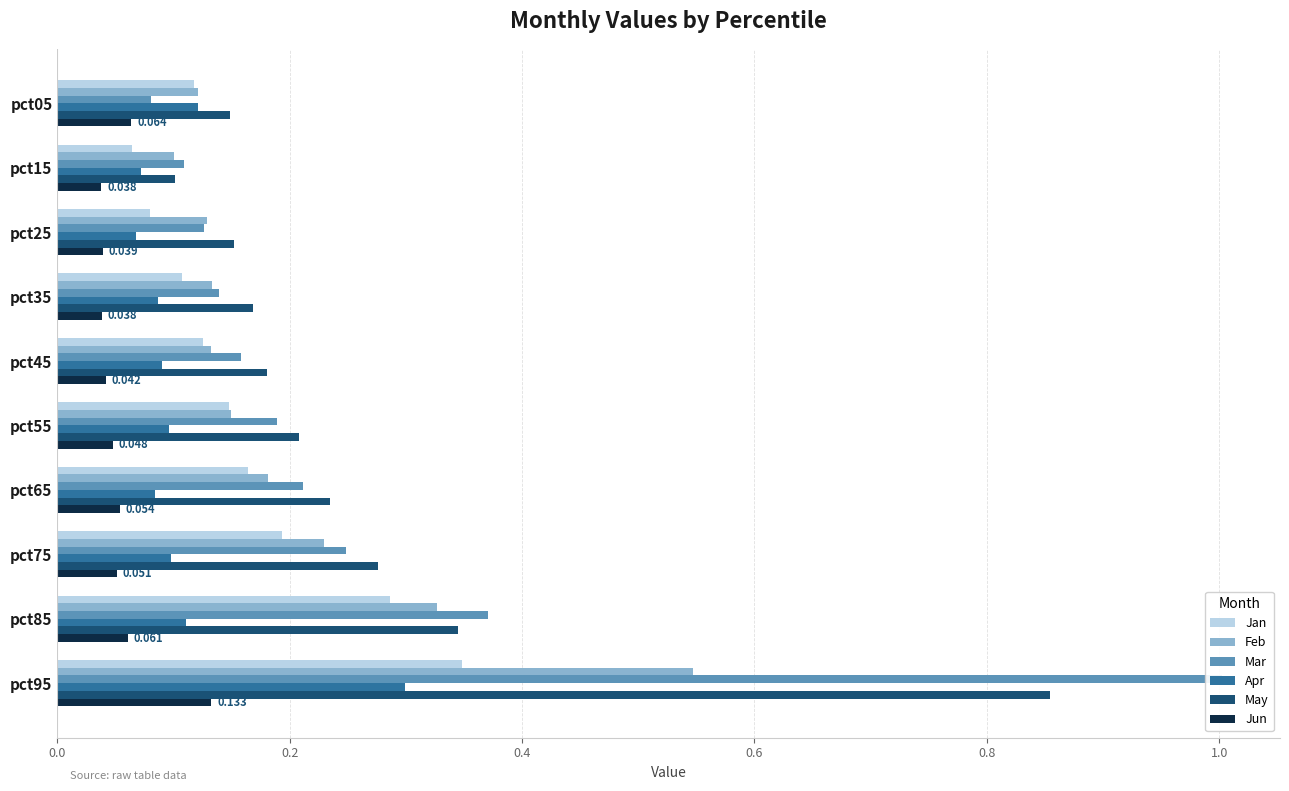

What is the difference between the maximum and minimum values in the Mar series?

0.9